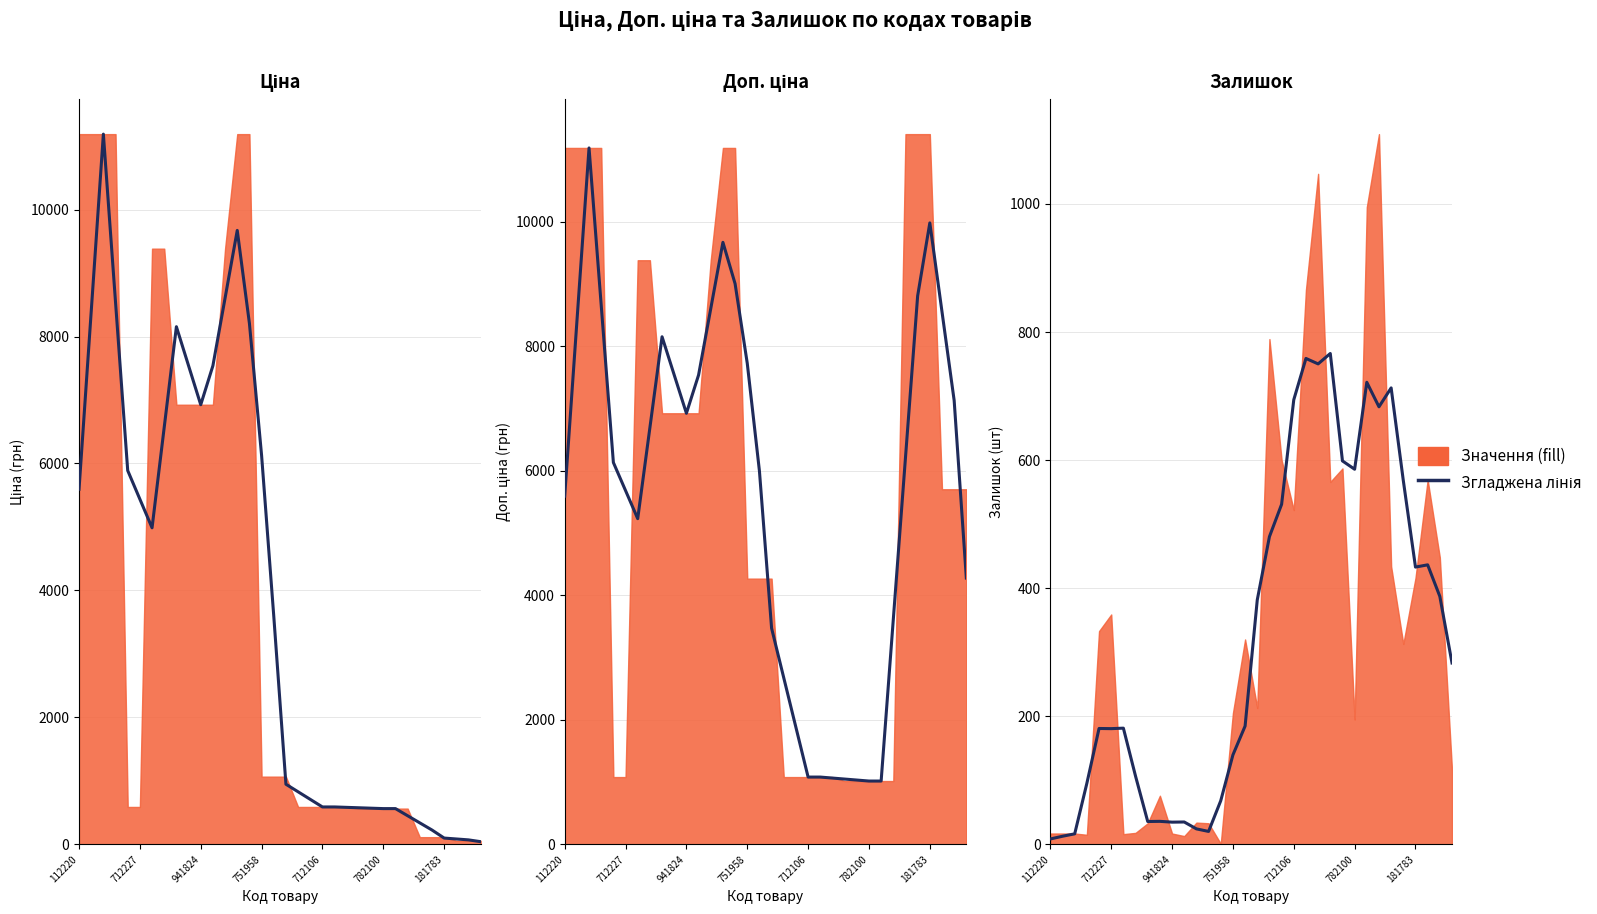

Between 712106 and 23, which series saw the biggest shift?

Ціна (згладжене)